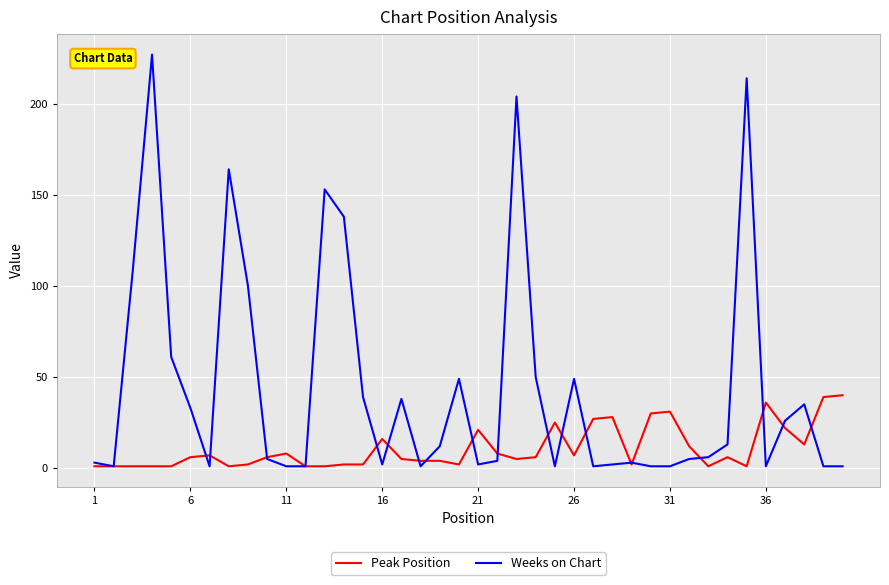

List the series in order of their peak value, lowest first.

Peak Position, Weeks on Chart